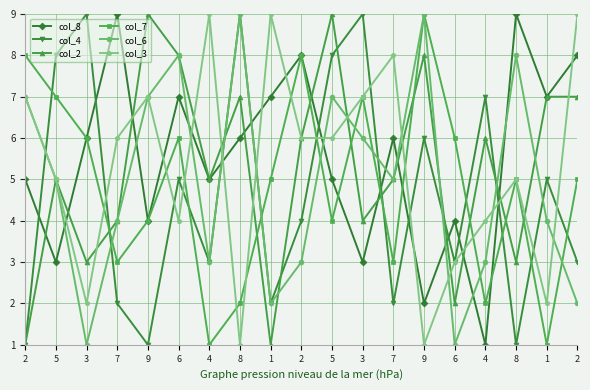

True or false: col_3 has a value of 5 at 8.

True